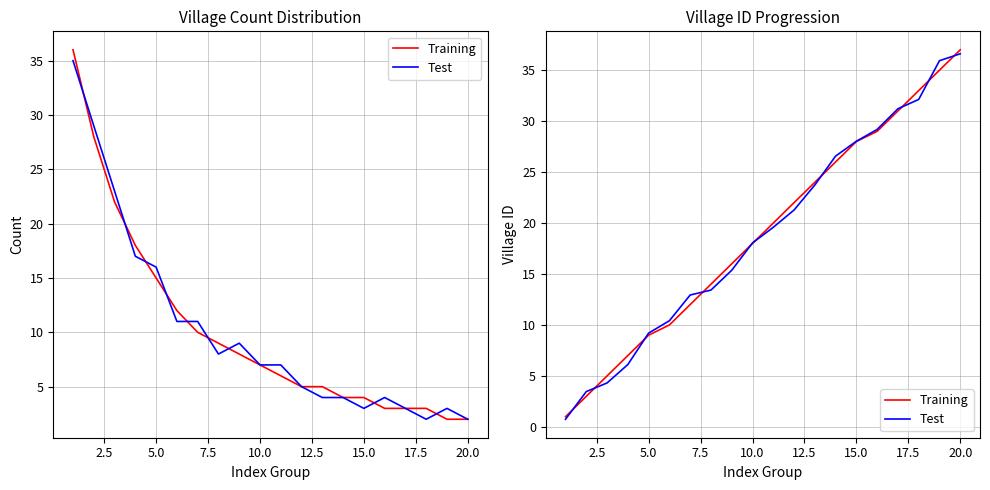

What is the value of the Test point at the 13th from the left?

23.7